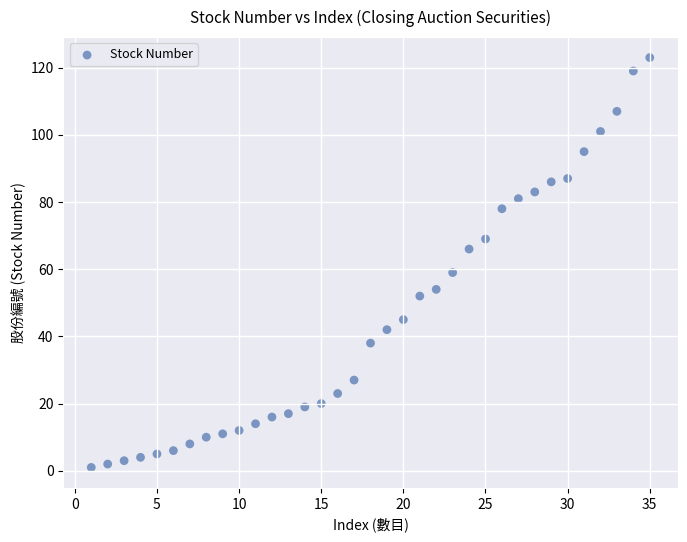

What is the range of Y values (max minus min)?

122